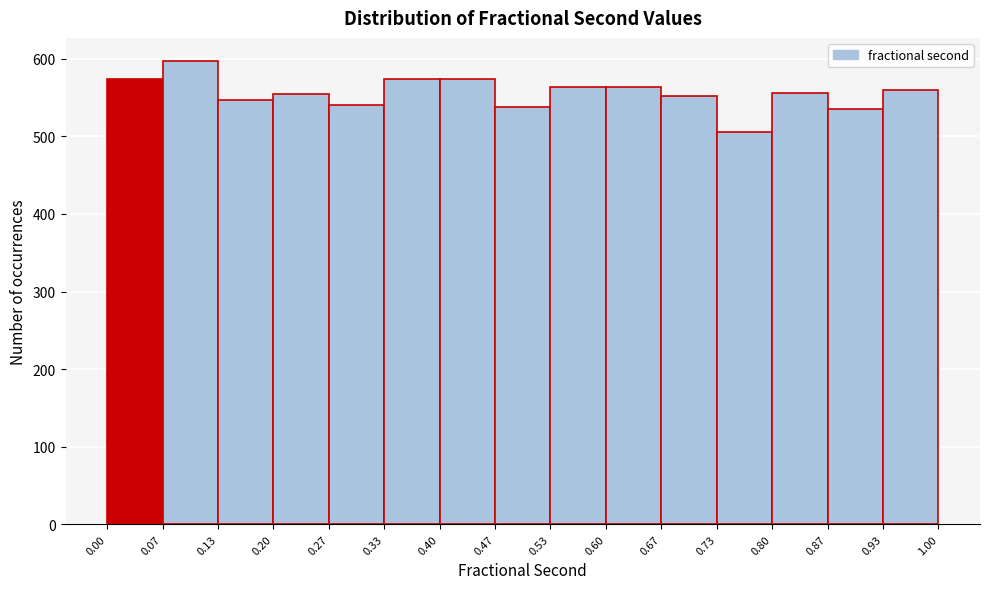

What is the height of the bar covering 0.00 to 0.07 on the x-axis? The values are not printed on the chart, so give them approximately, as read against the axis.

570